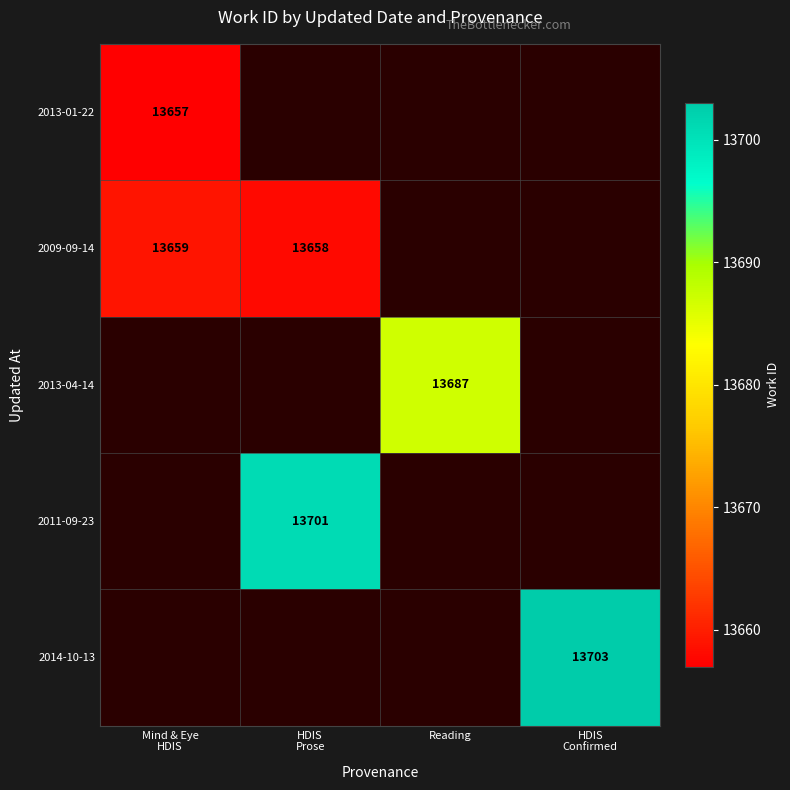

Which category has the highest value in the 2013-04-14 series?

Mind & Eye HDIS